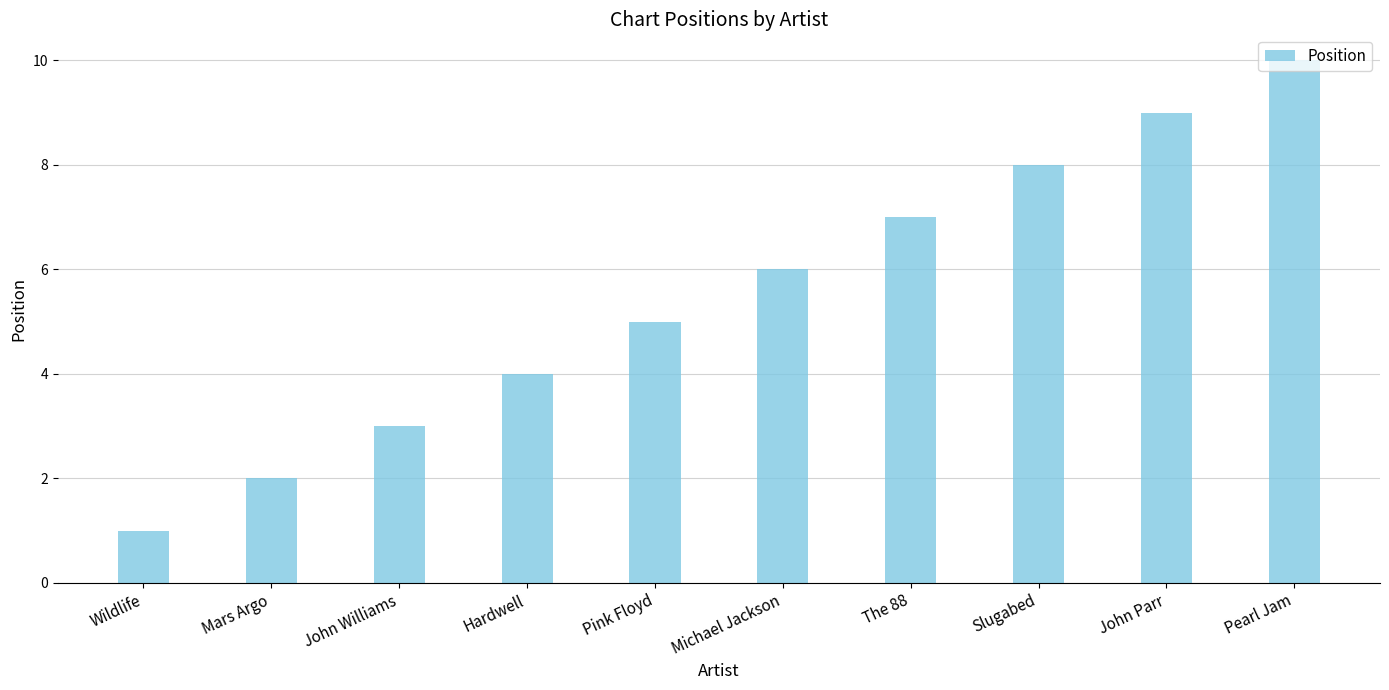

Between The 88 and Pink Floyd, which is larger?

The 88